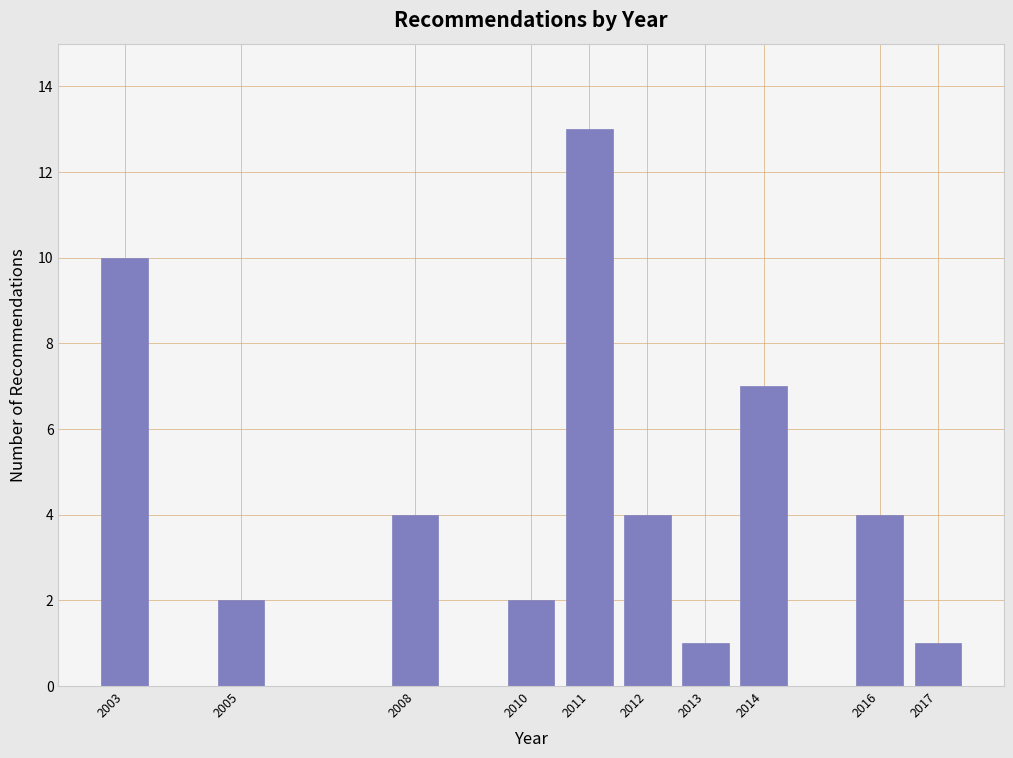

Reading left to right, transcribe all the data shown in this chart.

10	2	4	2	13	4	1	7	4	1